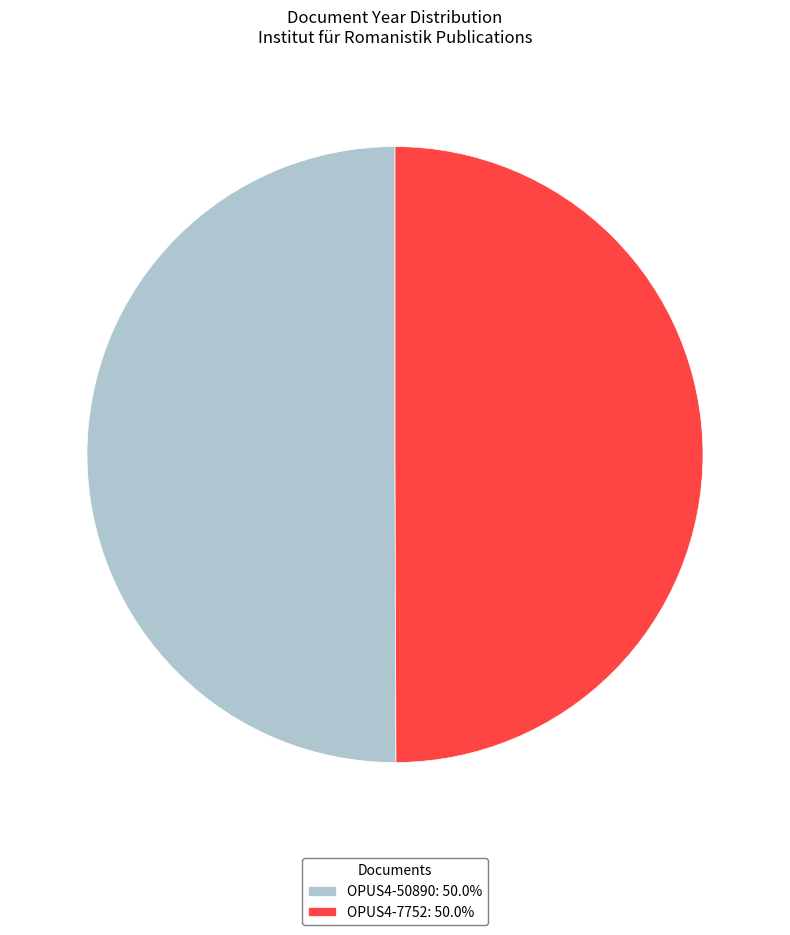

What is the ratio of the value at OPUS4-7752: 50.0% to the value at OPUS4-50890: 50.0%?

1.0